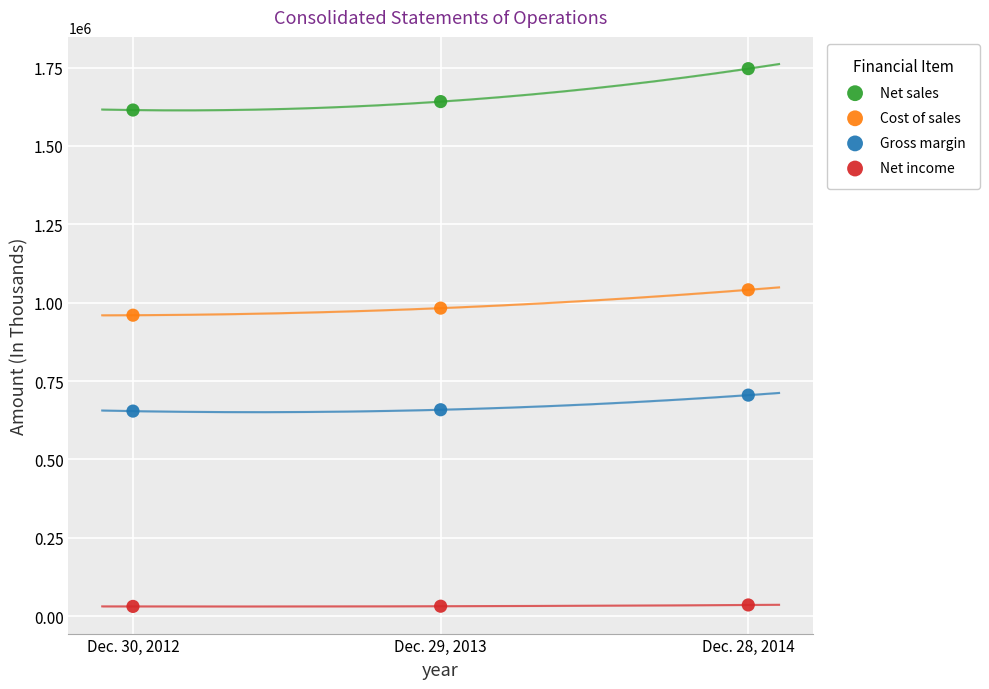

What are all the series names shown in the legend?

Net sales, Cost of sales, Gross margin, Net income